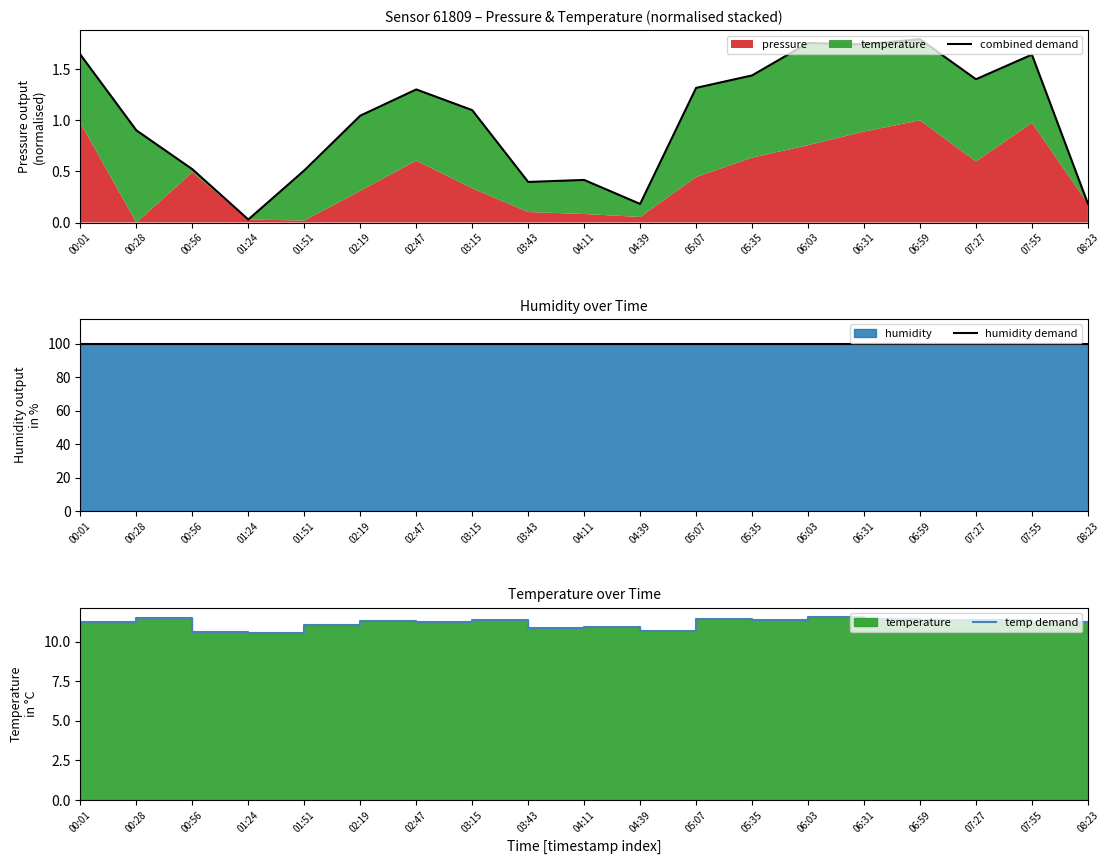

At which category does the chart reach its minimum across all series?

01:24